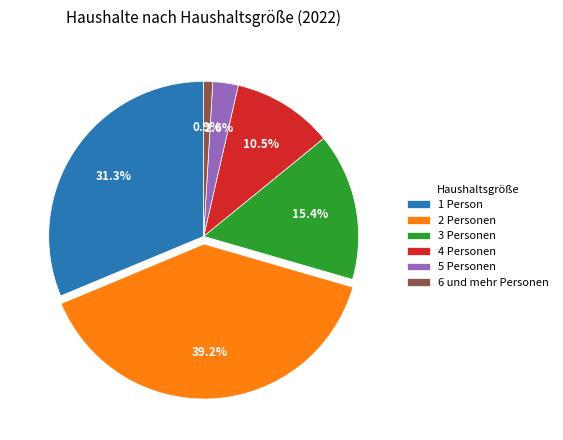

Count the number of slices in the pie.

6